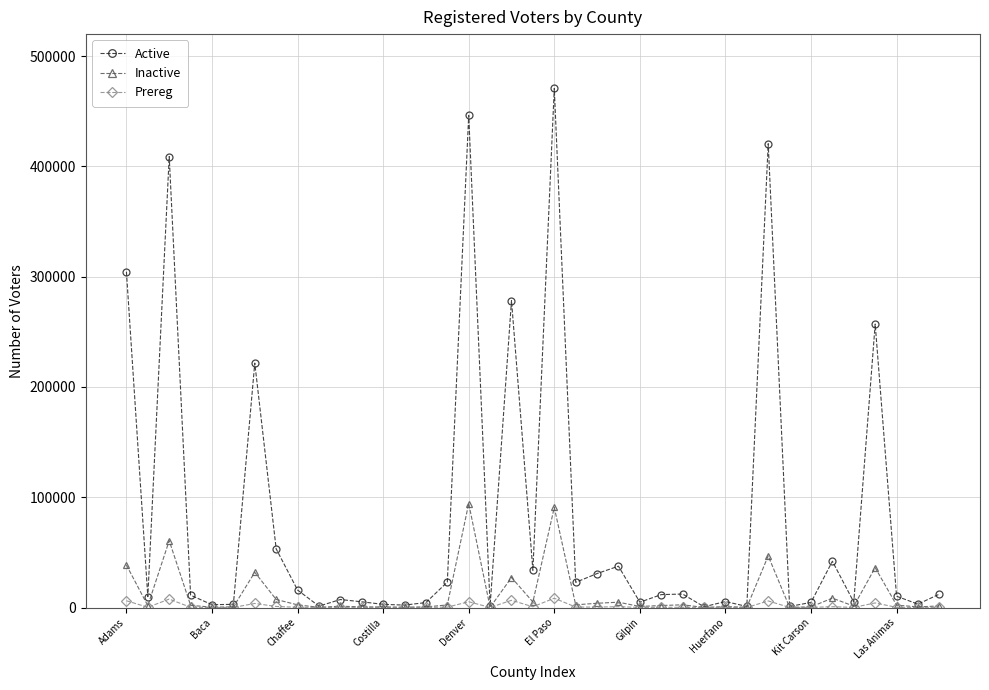

List the series in order of their peak value, lowest first.

Prereg, Inactive, Active